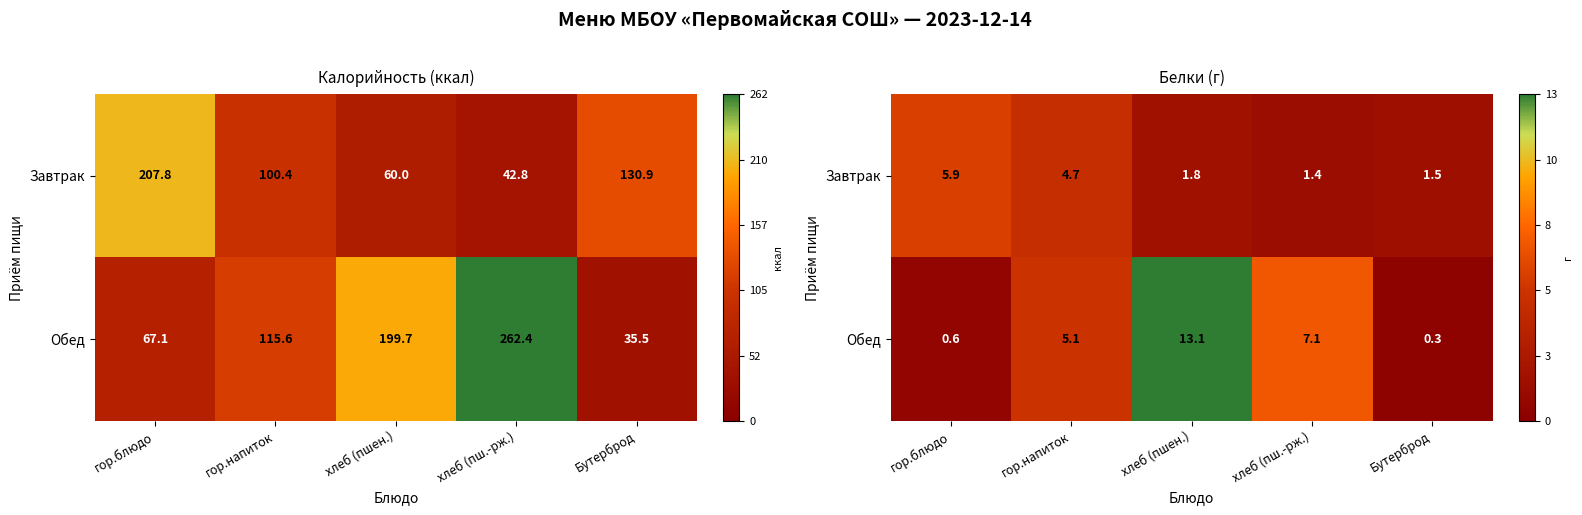

What is the sum of the Обед values at хлеб (пшен.) and хлеб (пш.-рж.)?

20.1